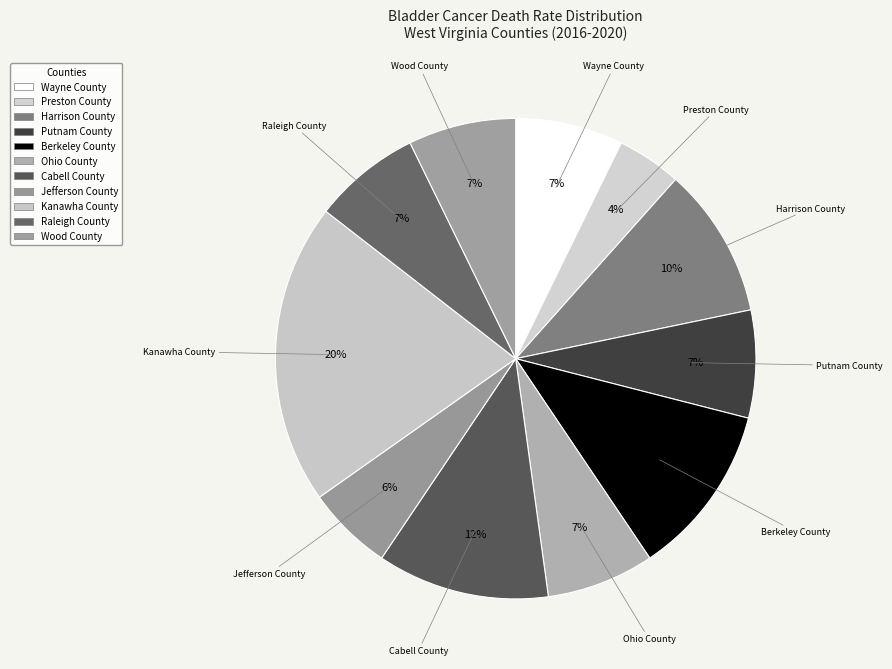

Combined, what portion of the pie is Cabell County and Wayne County?

18.8%